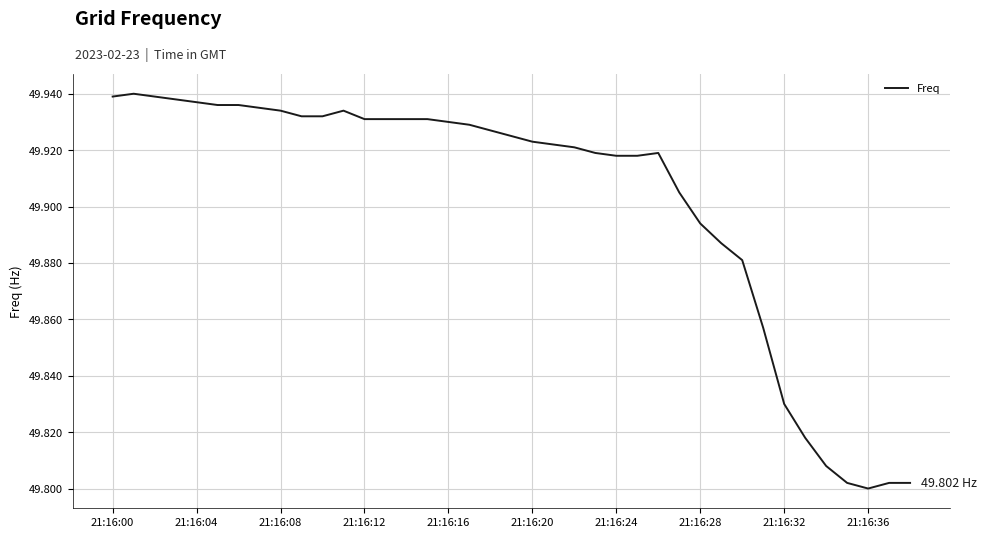

What is the difference between the maximum and minimum values?

0.1